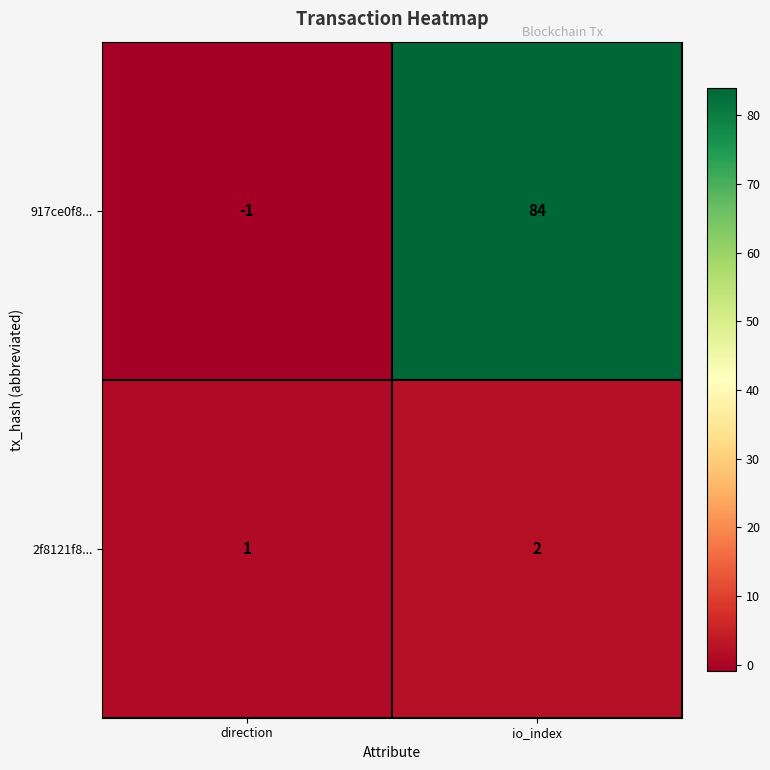

List the series in order of their overall mean, lowest first.

2f8121f8..., 917ce0f8...